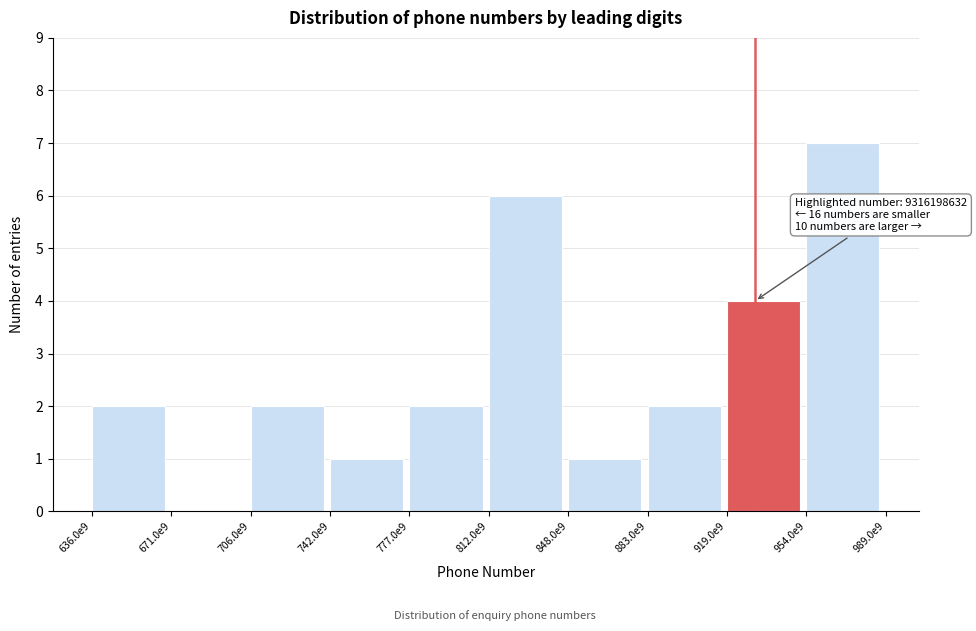

Reading left to right, transcribe all the data shown in this chart.

636.0e9=2	671.0e9=0	706.0e9=2	742.0e9=1	777.0e9=2	812.0e9=6	848.0e9=1	883.0e9=2	919.0e9=4	954.0e9=7